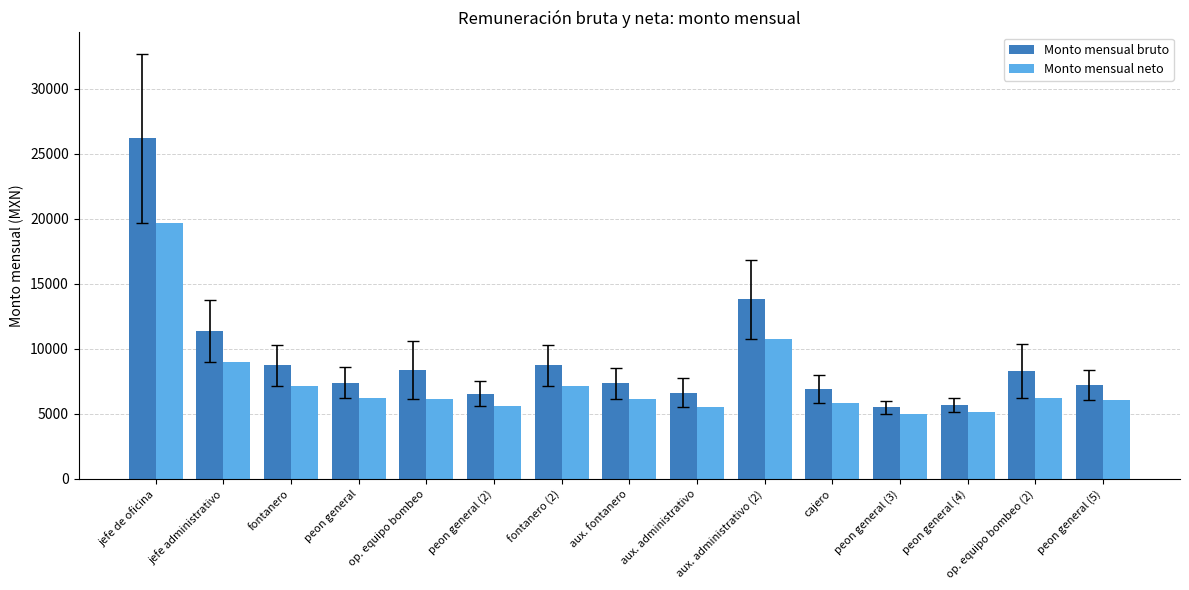

At which label is Monto mensual bruto closest to 15834?

aux. administrativo (2)